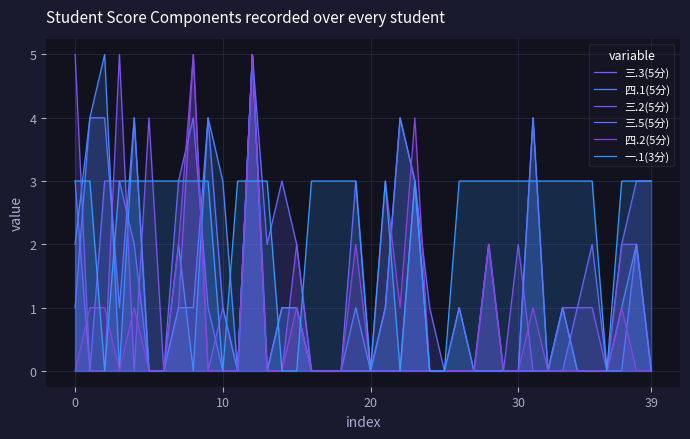

At which label does 三.5(5分) first exceed 1?

10